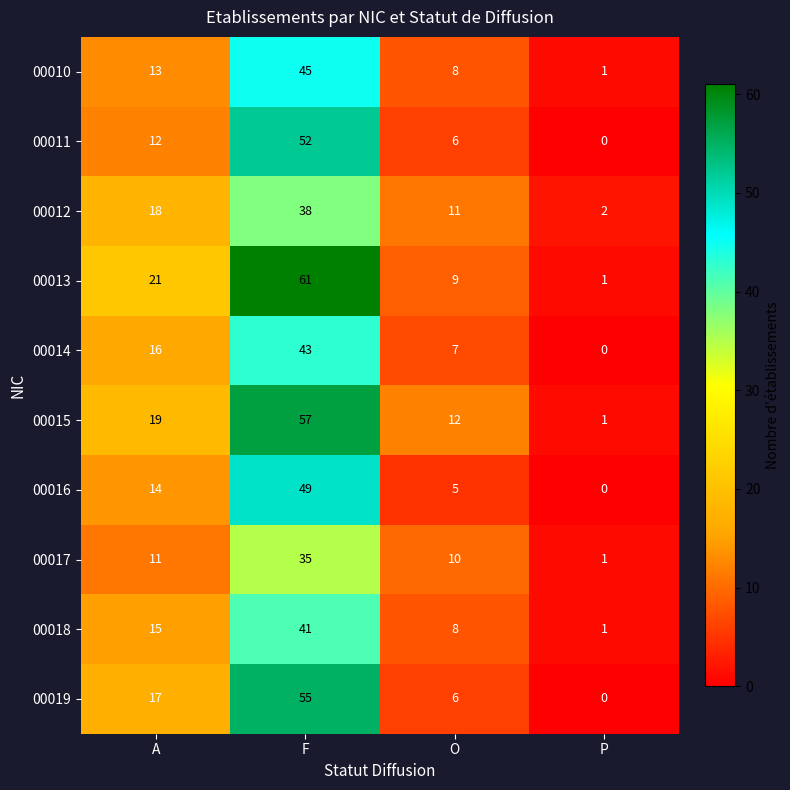

The value of 00015 at A is 19. True or false?

True